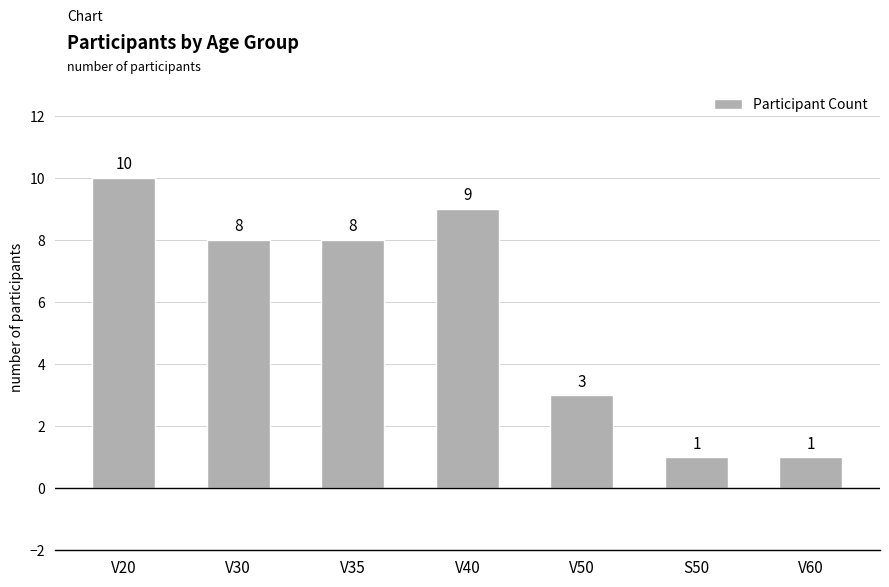

The chart shows a value of 3 at V50. True or false?

True